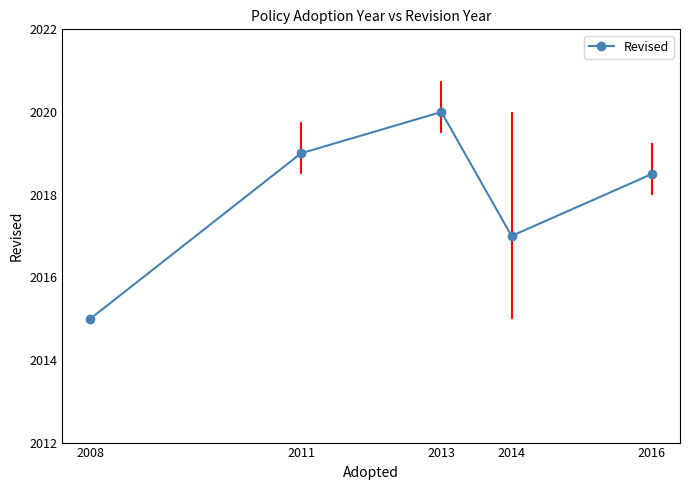

At which label does the data first exceed 2018?

2011